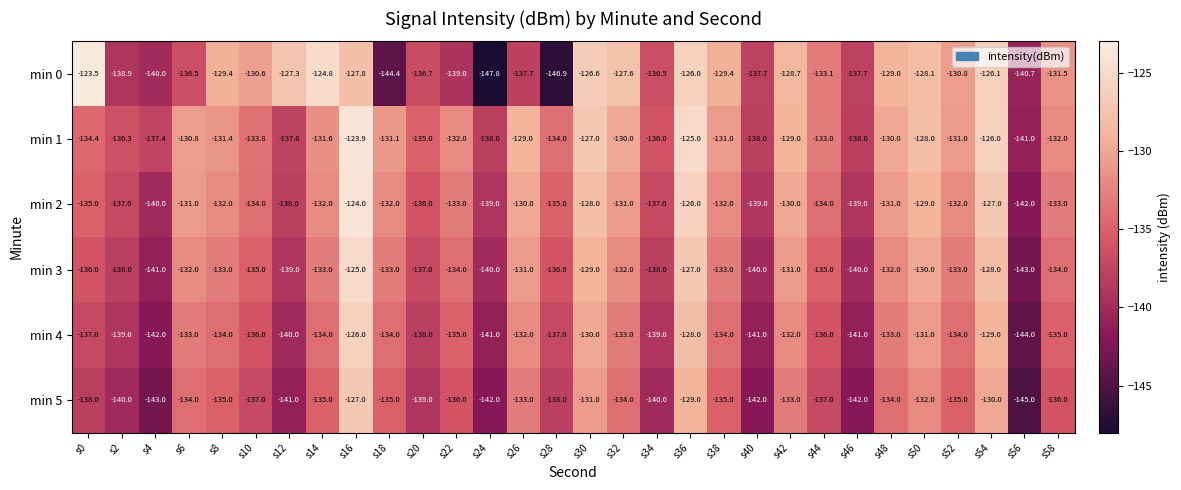

What is the sum of the min 1 values at s32 and s42?

-259.0